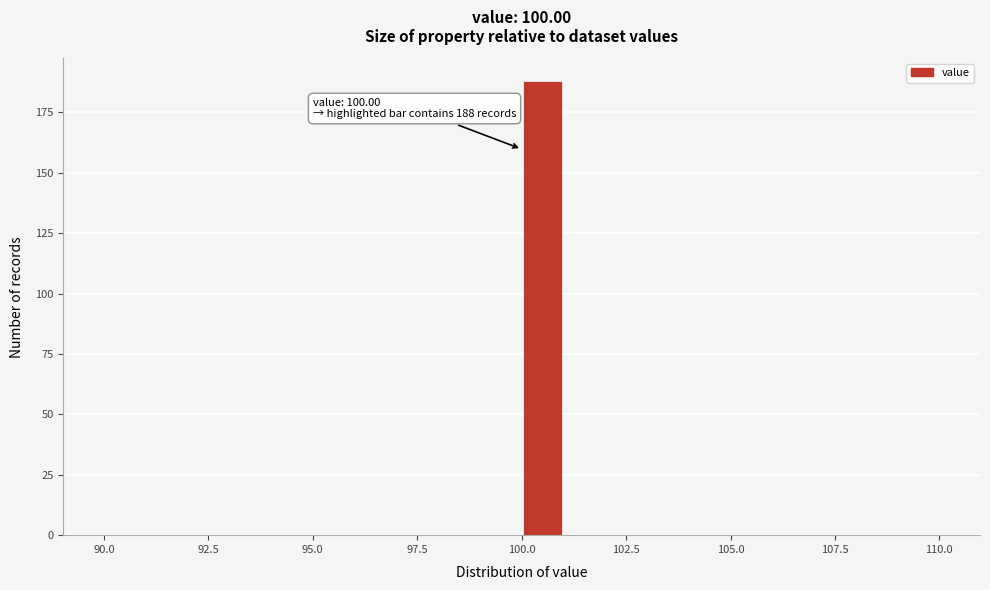

Read against the x-axis, roughly where is the centre of the tallest bar?

100.5